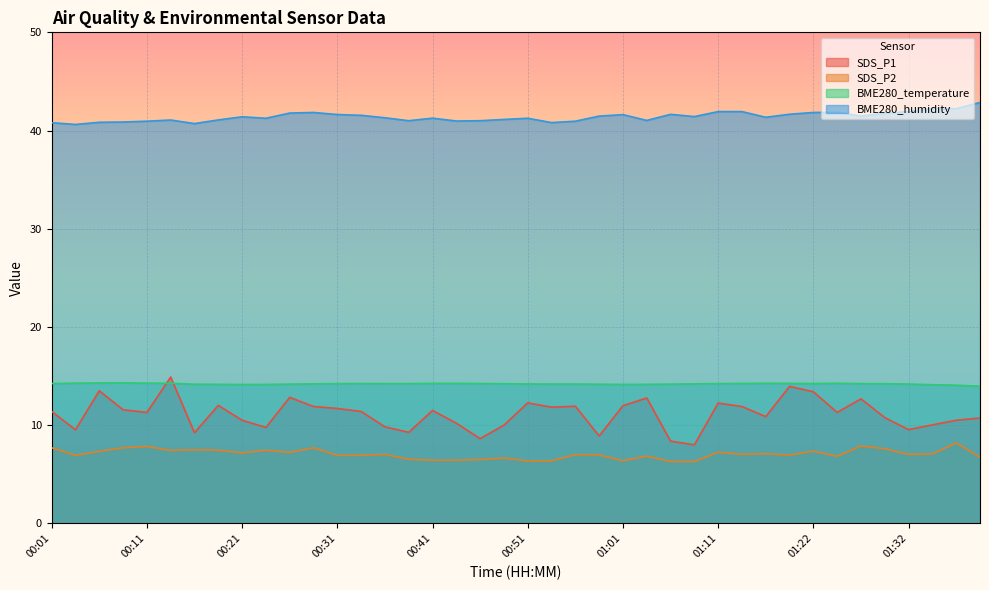

True or false: SDS_P1 and SDS_P2 intersect in this chart.

False